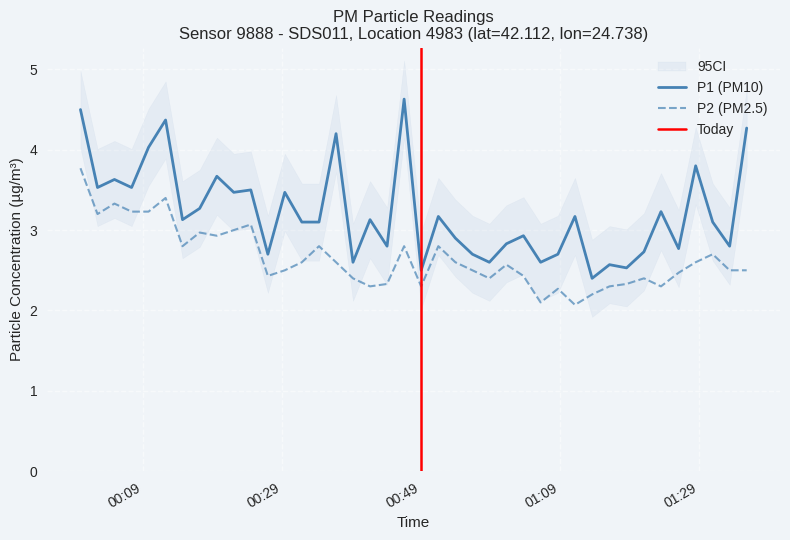

Reading left to right, what are all the values shown in this chart?

P1: 4.5	3.5	3.6	3.5	4.0	4.4	3.1	3.3	3.7	3.5	3.5	2.7	3.5	3.1	3.1	4.2	2.6	3.1	2.8	4.6	2.5	3.2	2.9	2.7	2.6	2.8	2.9	2.6	2.7	3.2	2.4	2.6	2.5	2.7	3.2	2.8	3.8	3.1	2.8	4.3
P2: 3.8	3.2	3.3	3.2	3.2	3.4	2.8	3.0	2.9	3.0	3.1	2.4	2.5	2.6	2.8	2.6	2.4	2.3	2.3	2.8	2.3	2.8	2.6	2.5	2.4	2.6	2.4	2.1	2.3	2.1	2.2	2.3	2.3	2.4	2.3	2.5	2.6	2.7	2.5	2.5